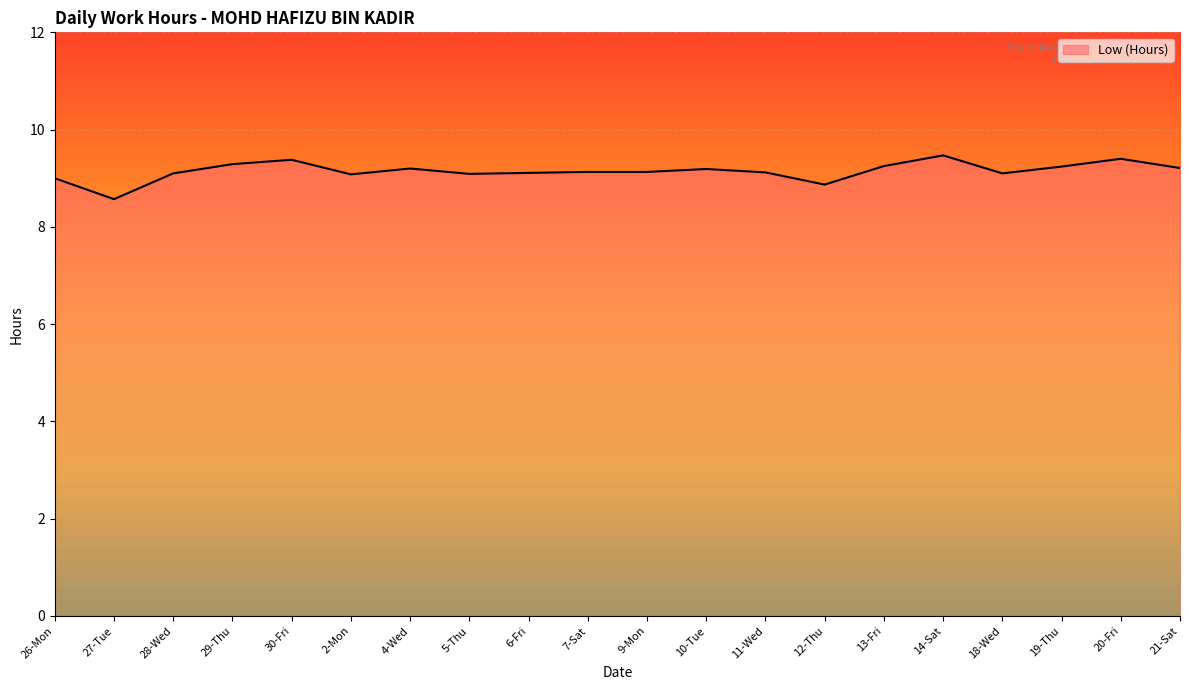

What is the greatest value displayed?

9.5